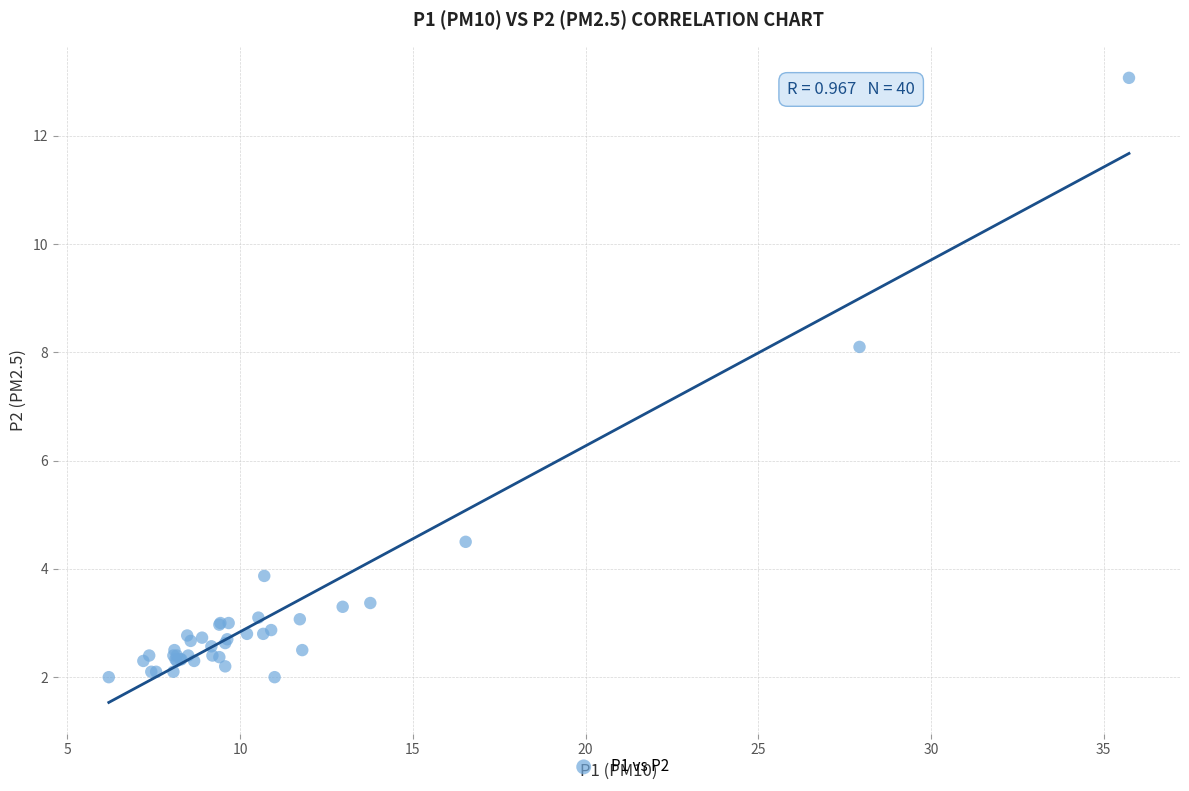

What Y value in the scatter plot is closest to 7?

8.1